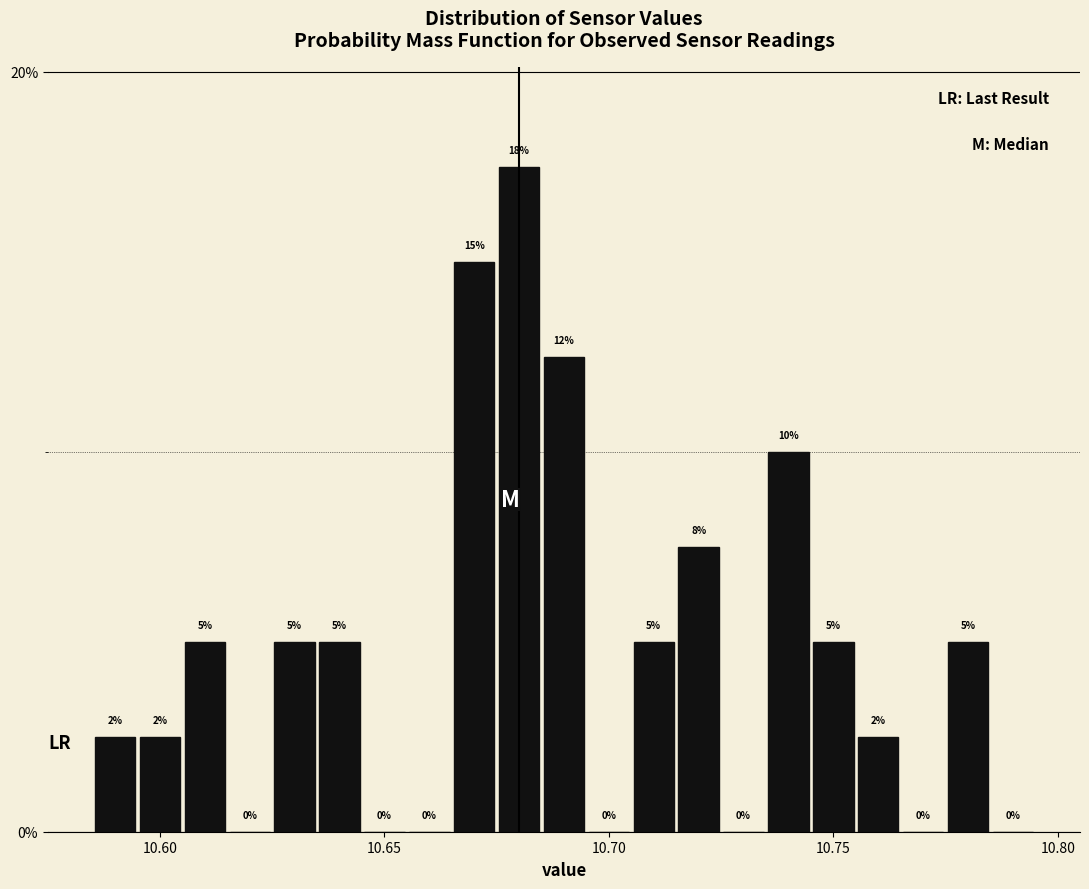

Read against the x-axis, roughly where is the centre of the tallest bar?

10.680